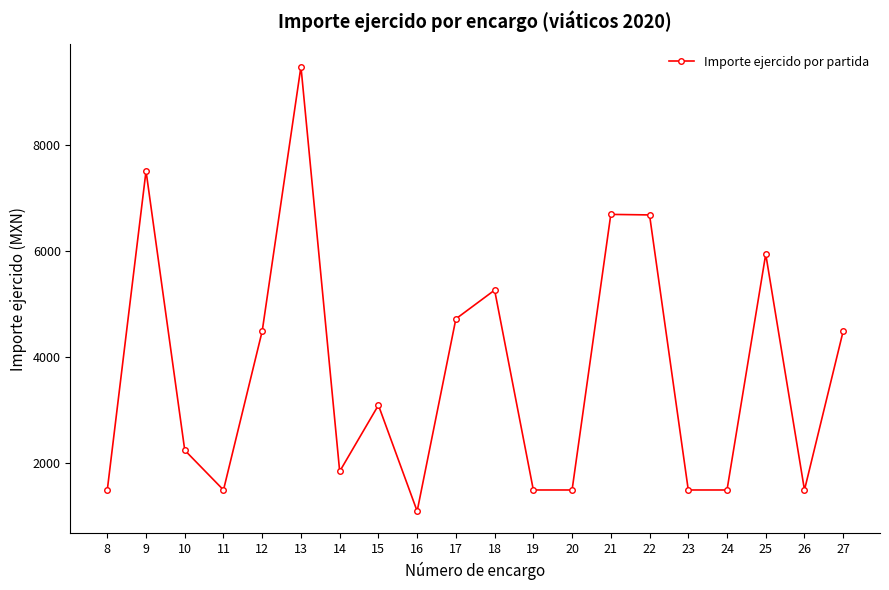

What is the maximum value shown in the chart?

9489